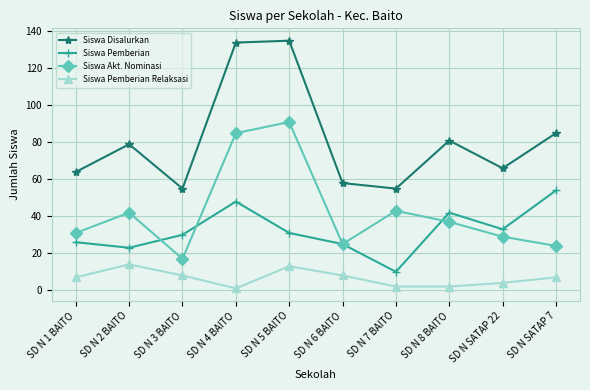

At which category does Siswa Pemberian reach its first local valley?

SD N 2 BAITO